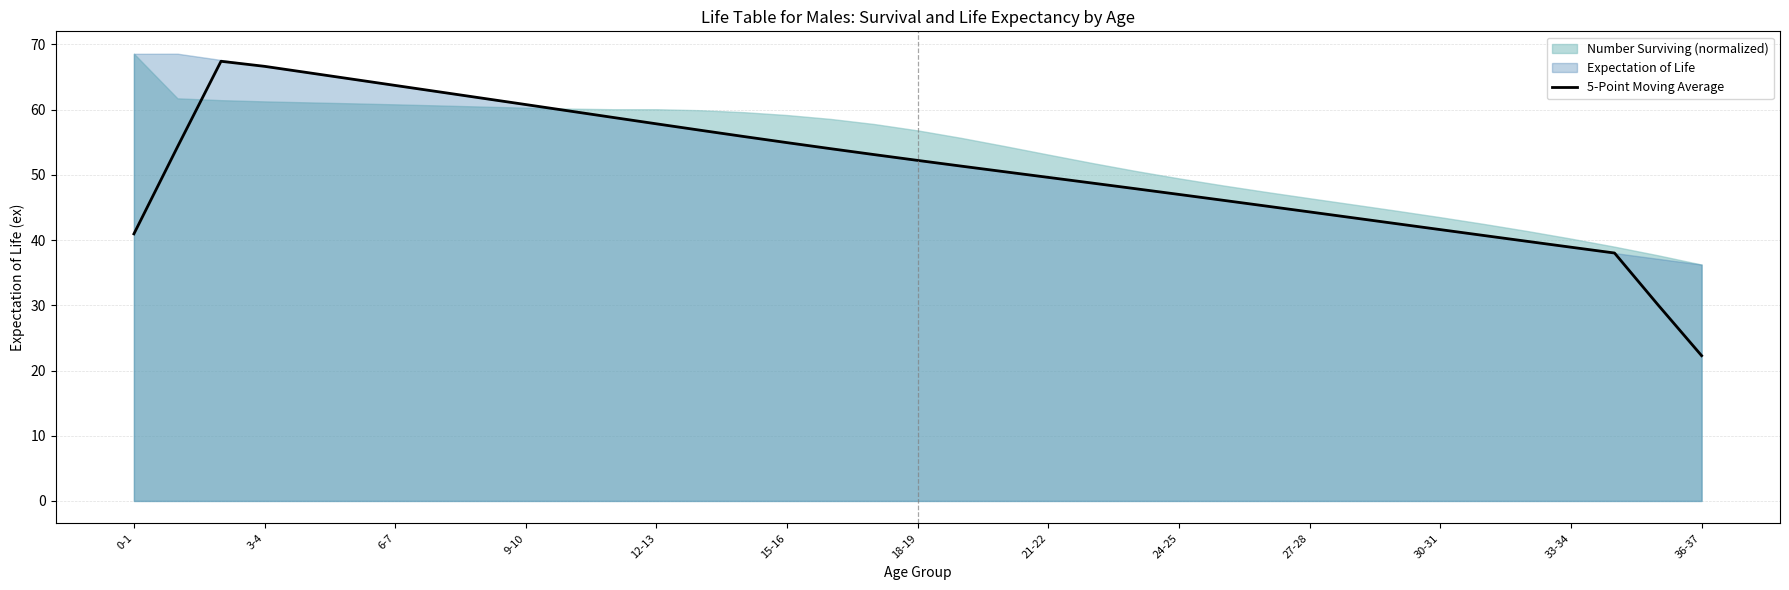

True or false: 5-Point Moving Average has a value of 13.7 at 18-19.

False